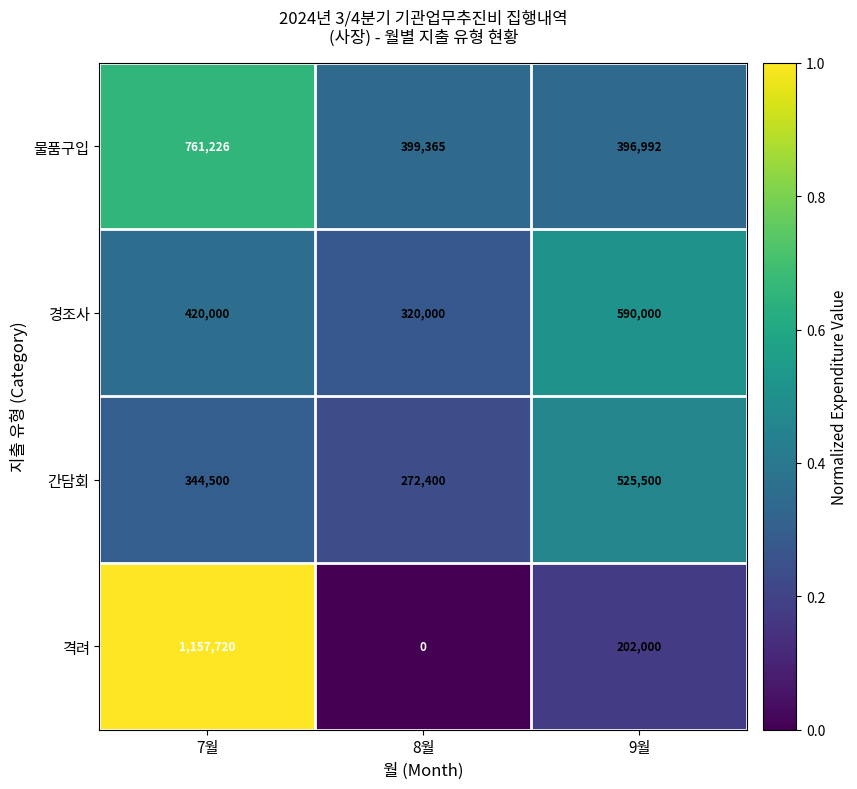

What is the difference between the highest and lowest values at 7월?

813220